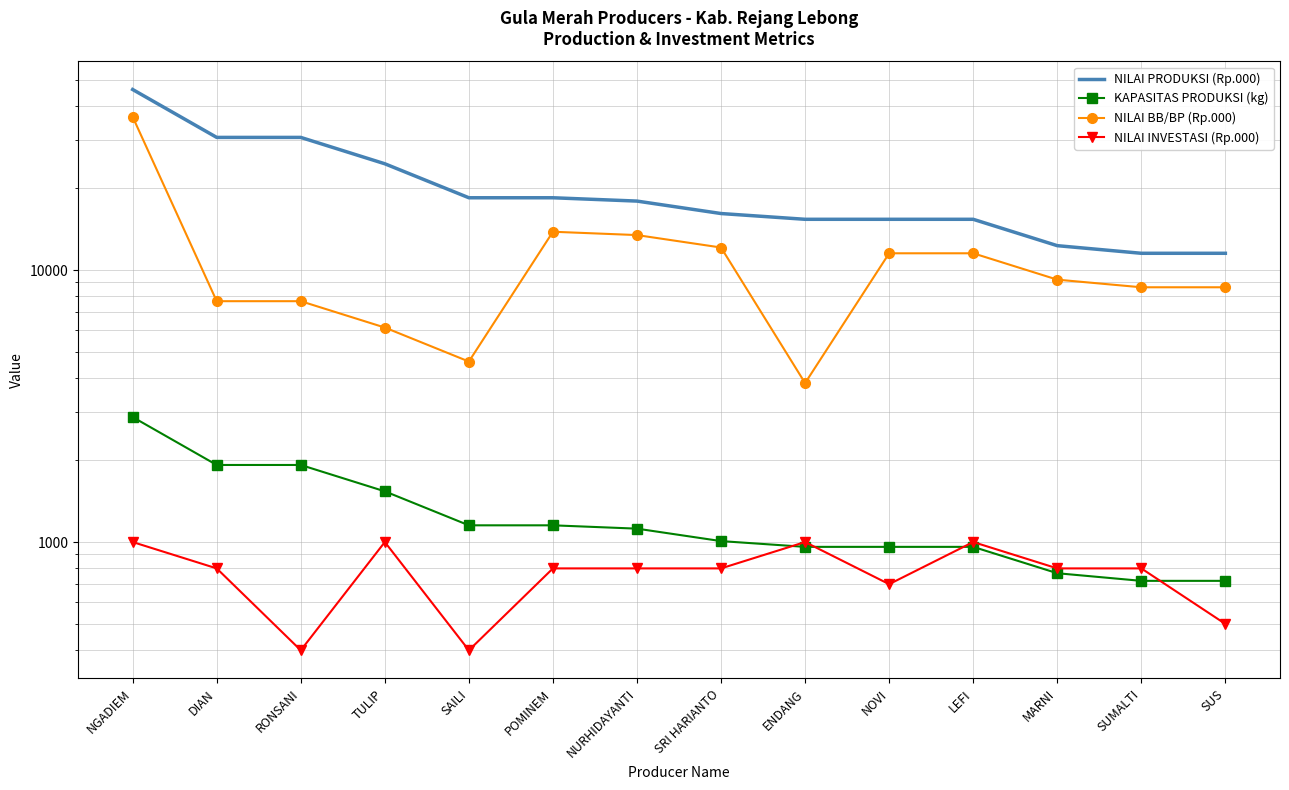

What is the maximum value shown in the chart?

46080